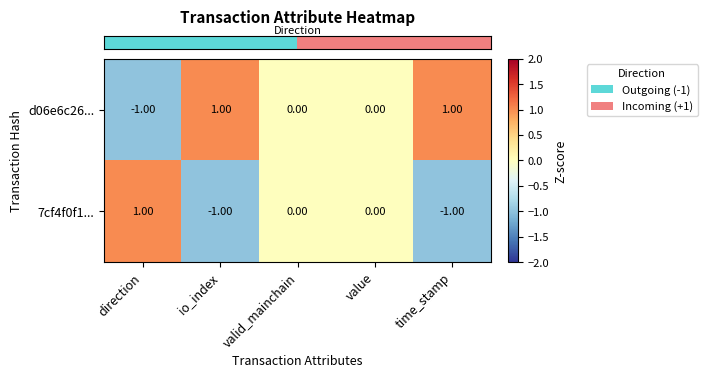

How many categories are shown in the chart?

5